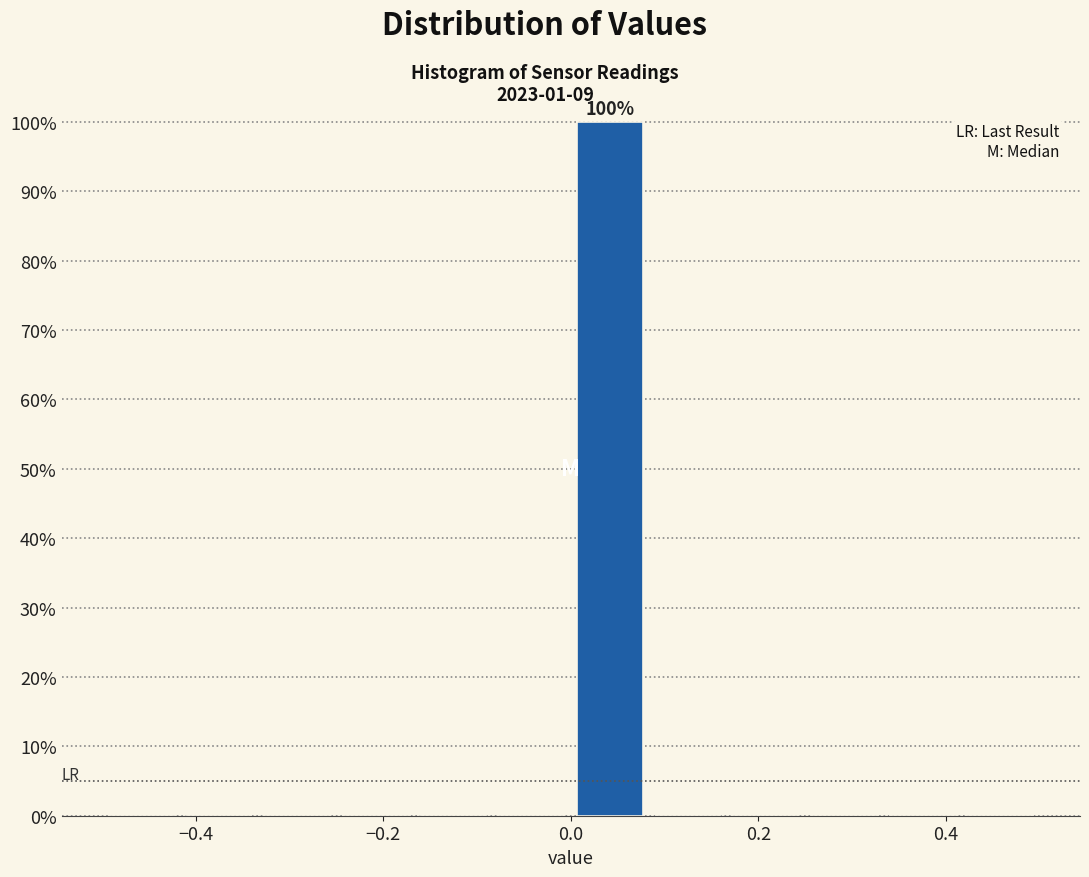

Over which range of the x-axis is the bar tallest?

0.00 to 0.08